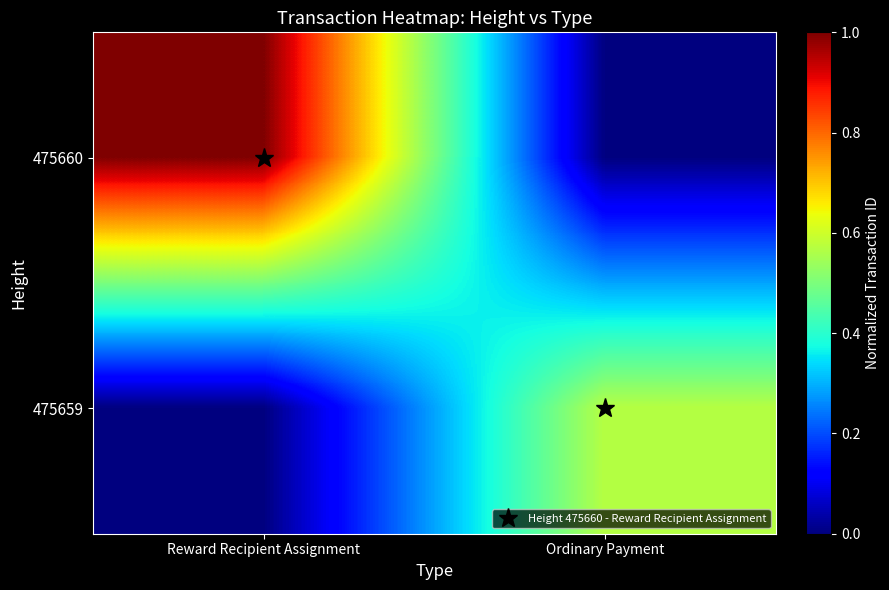

At which category does the chart reach its minimum across all series?

Ordinary Payment